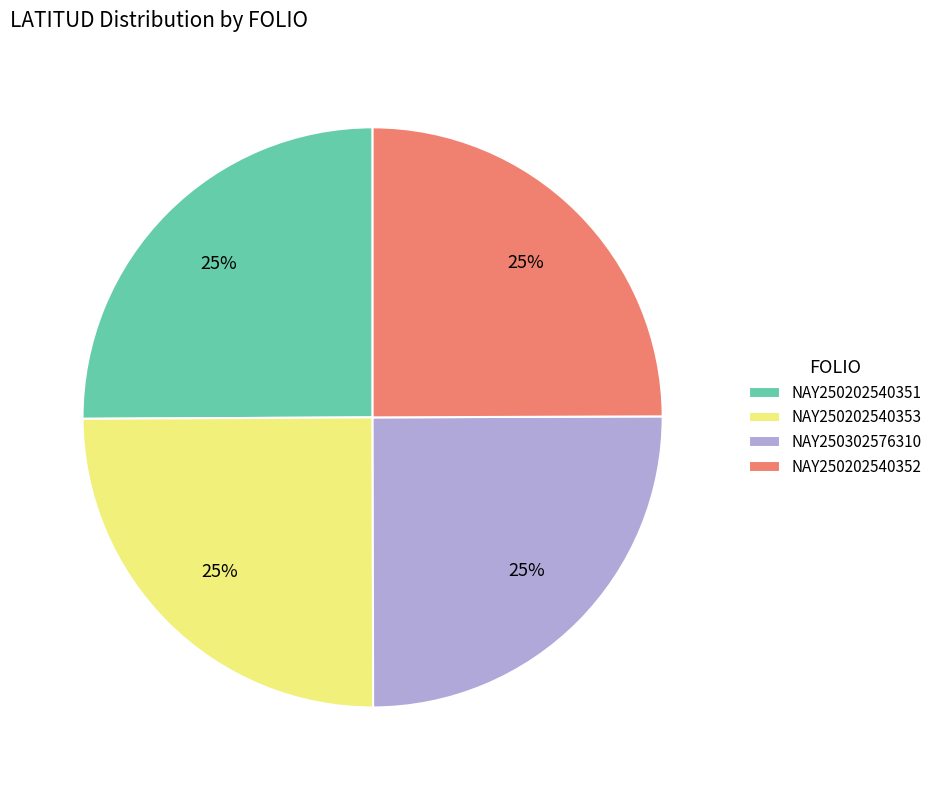

Is there any slice that represents more than half of the pie?

No